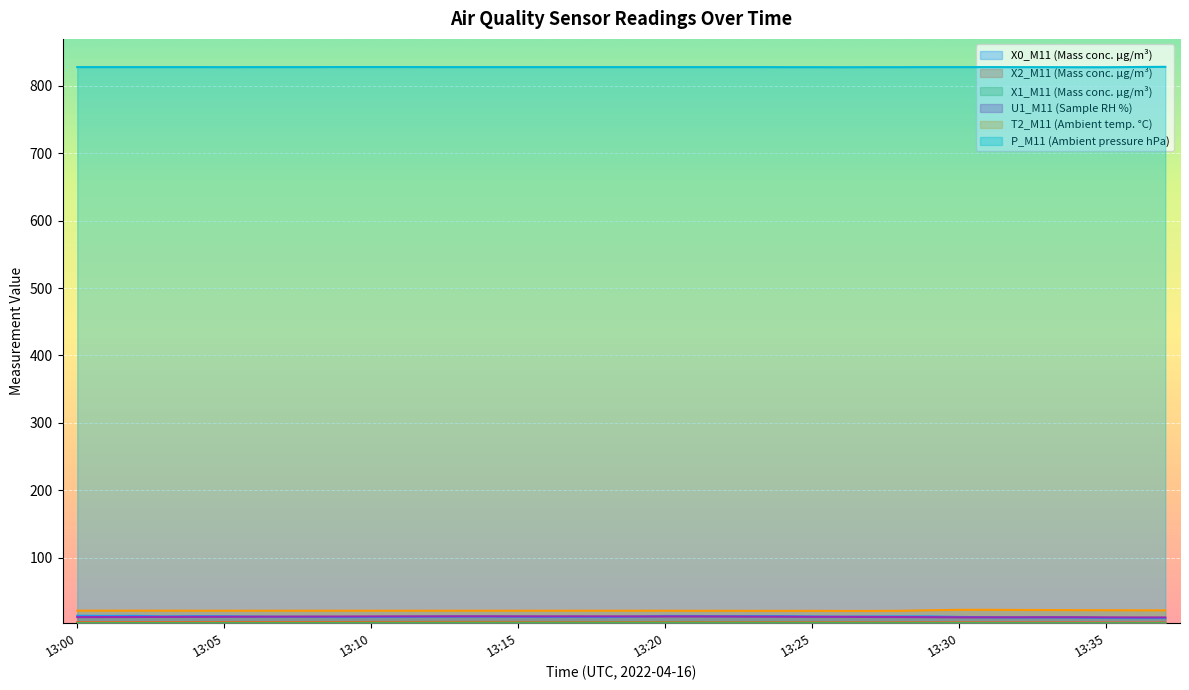

At which label does X0_M11 (Mass conc. μg/m³) first exceed 13?

13:00